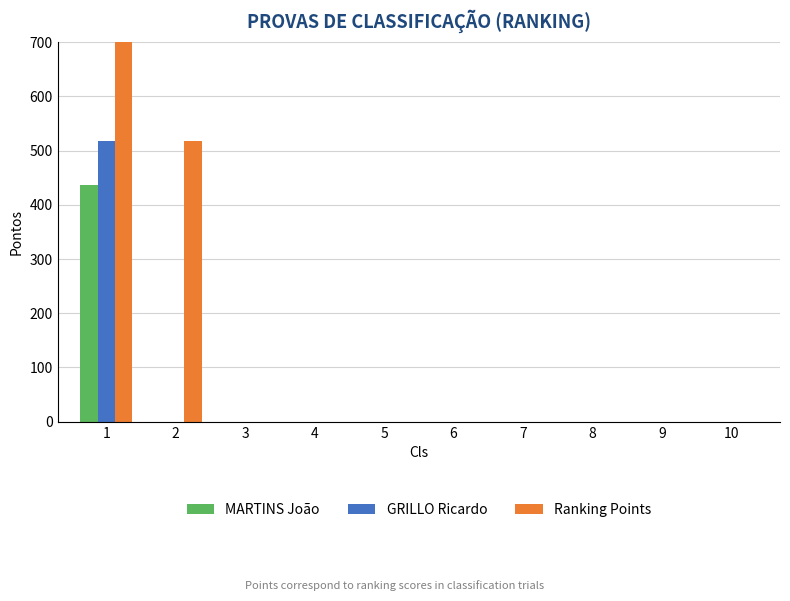

How many bars are there in each group?

3